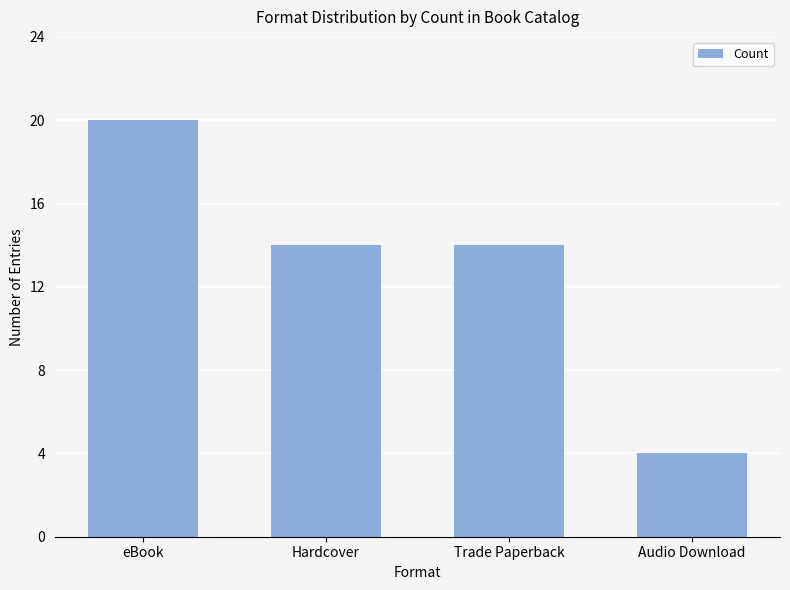

What is the difference between the maximum and minimum values?

16